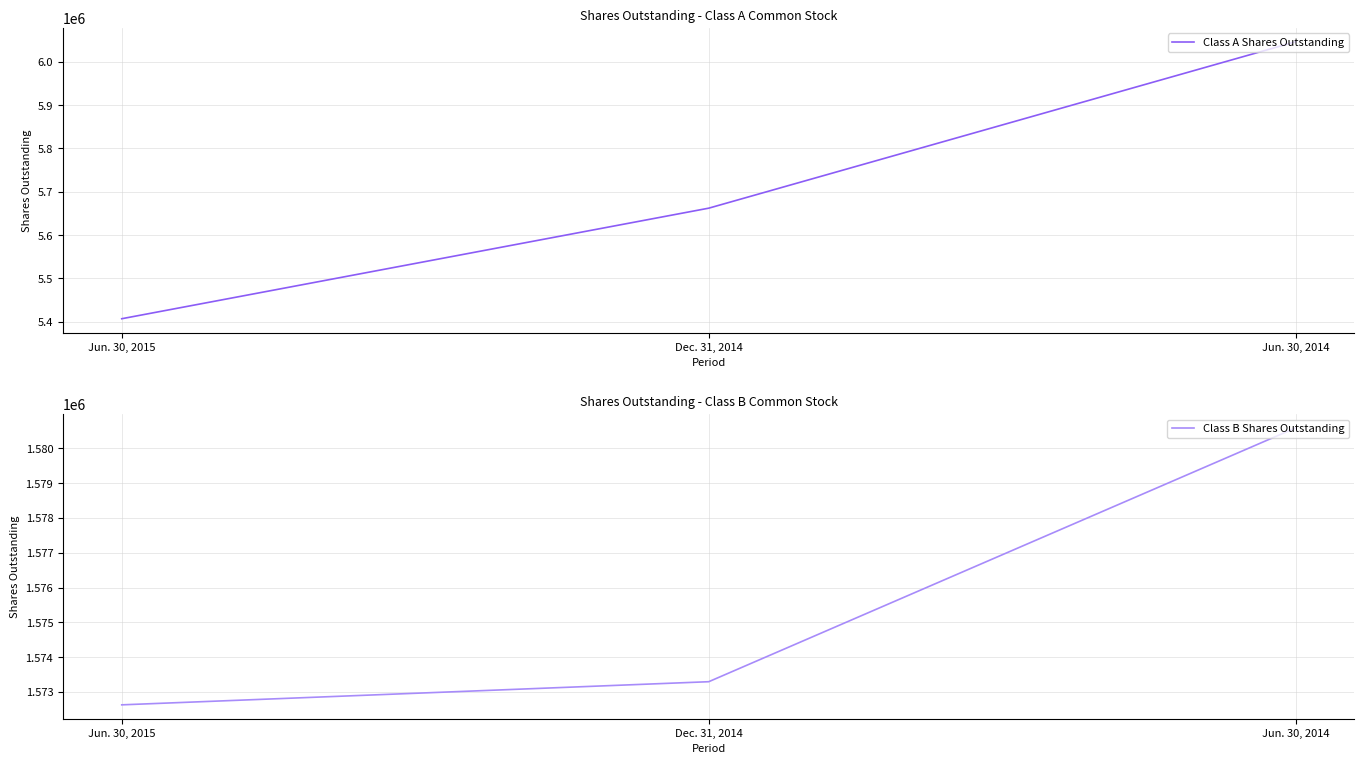

What is the difference between the Class A Shares Outstanding values at Dec. 31, 2014 and Jun. 30, 2015?

255102